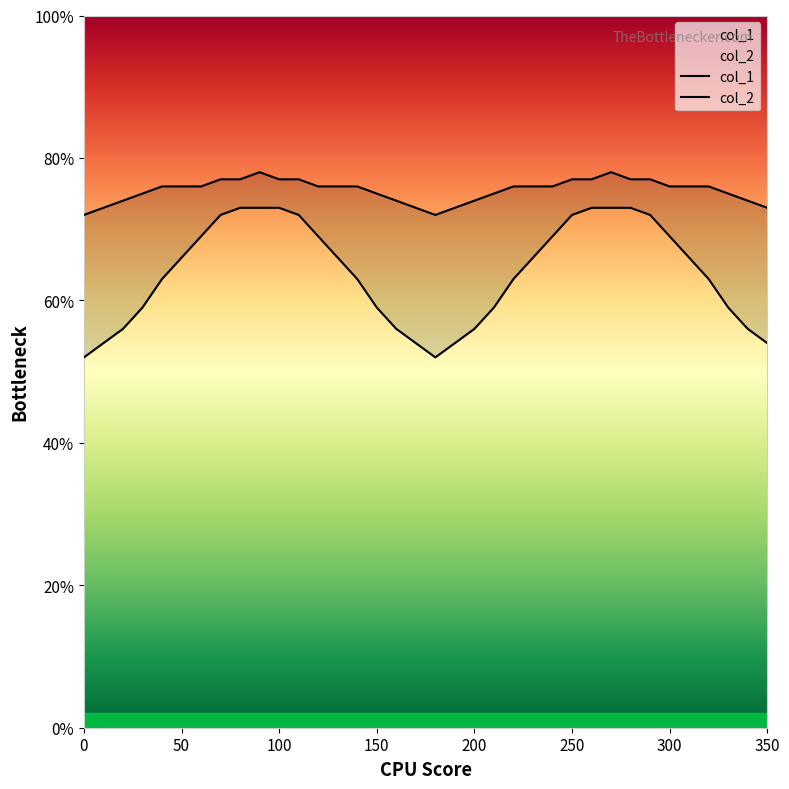

How many data points in col_1 are less than 66?

18